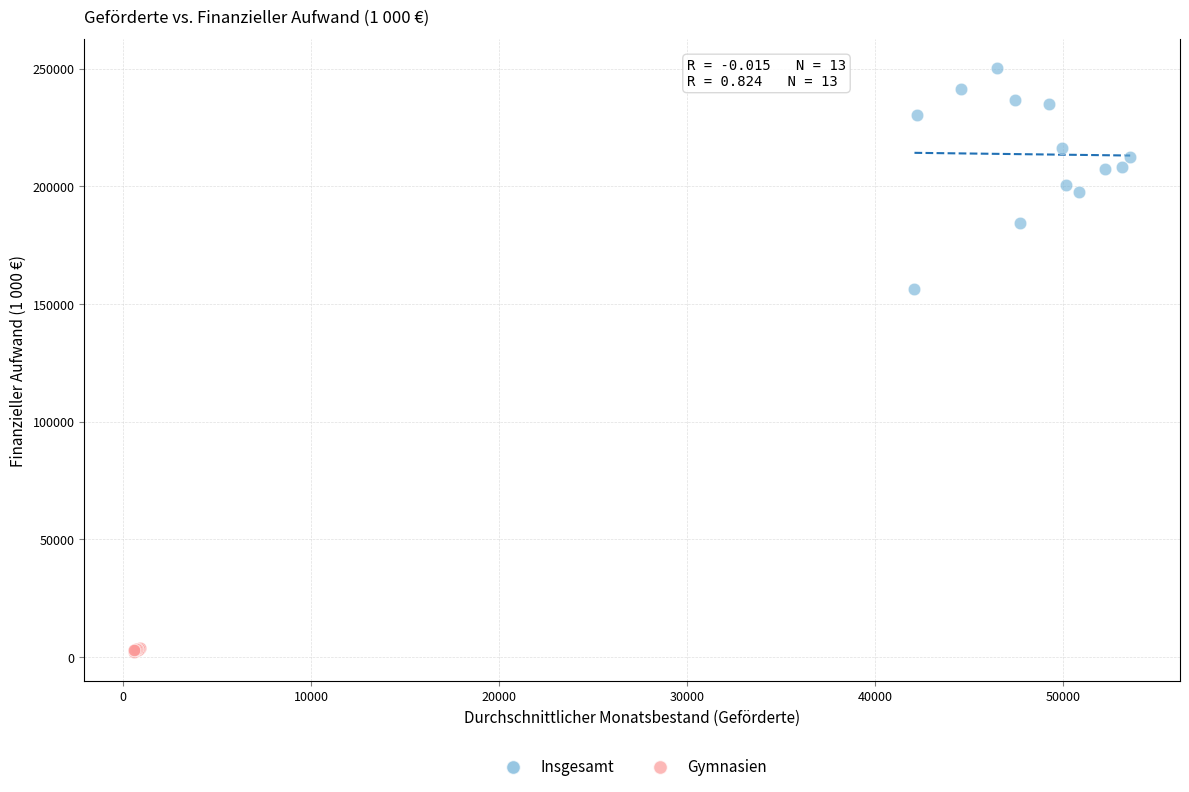

Which series reaches the maximum Y coordinate?

Insgesamt